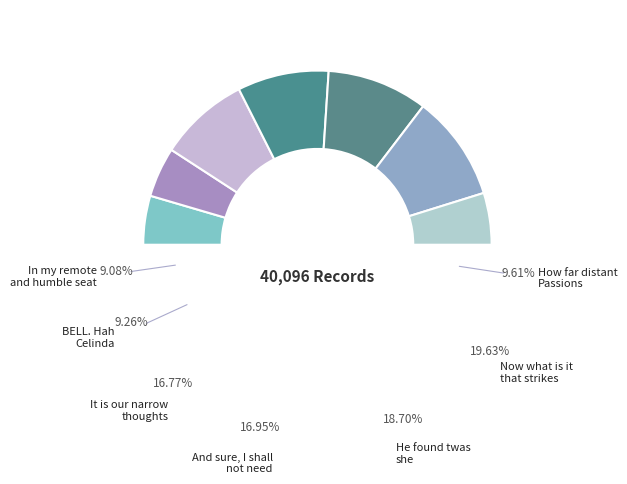

Is it true that It is our narrow
thoughts is 23% of the pie?

False